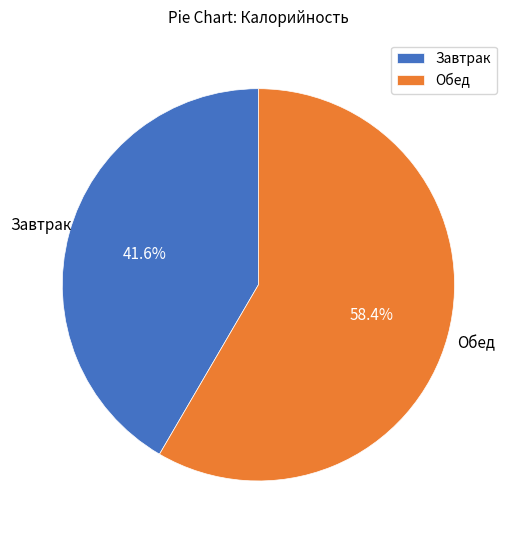

Is there a majority slice in this chart?

Yes